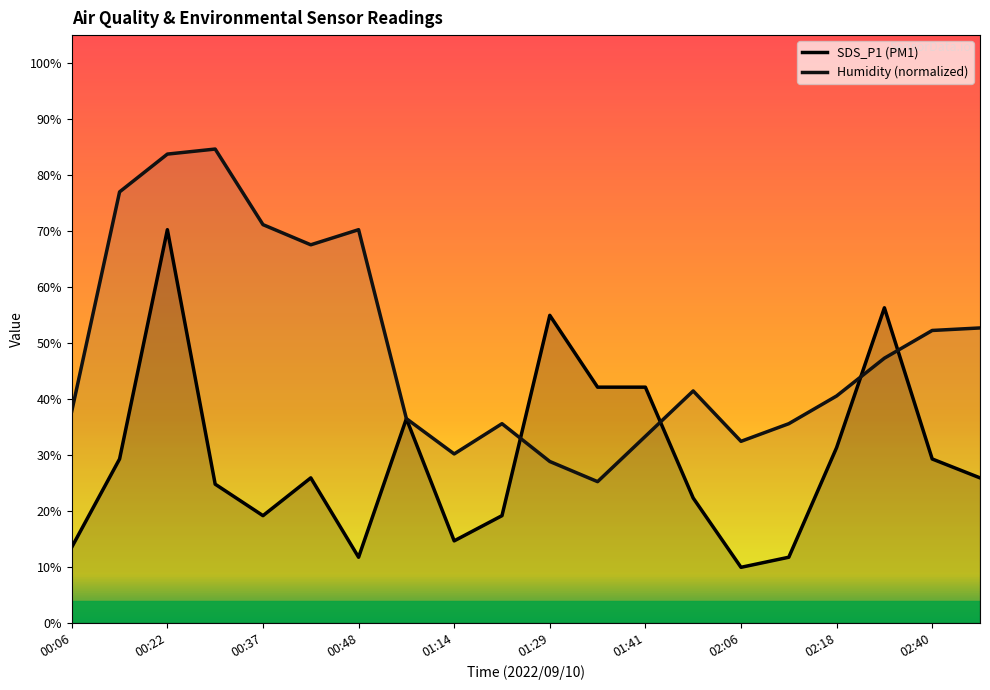

True or false: SDS_P1 has a value of 25.9 at 02:46.

True